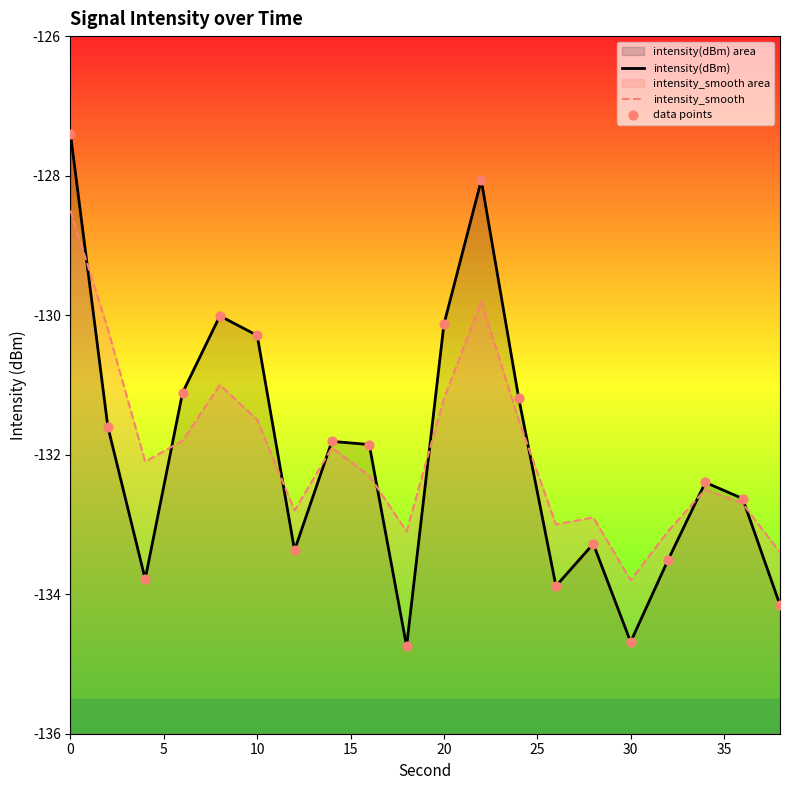

What are all the series names shown in the legend?

intensity(dBm), intensity_smooth, data points